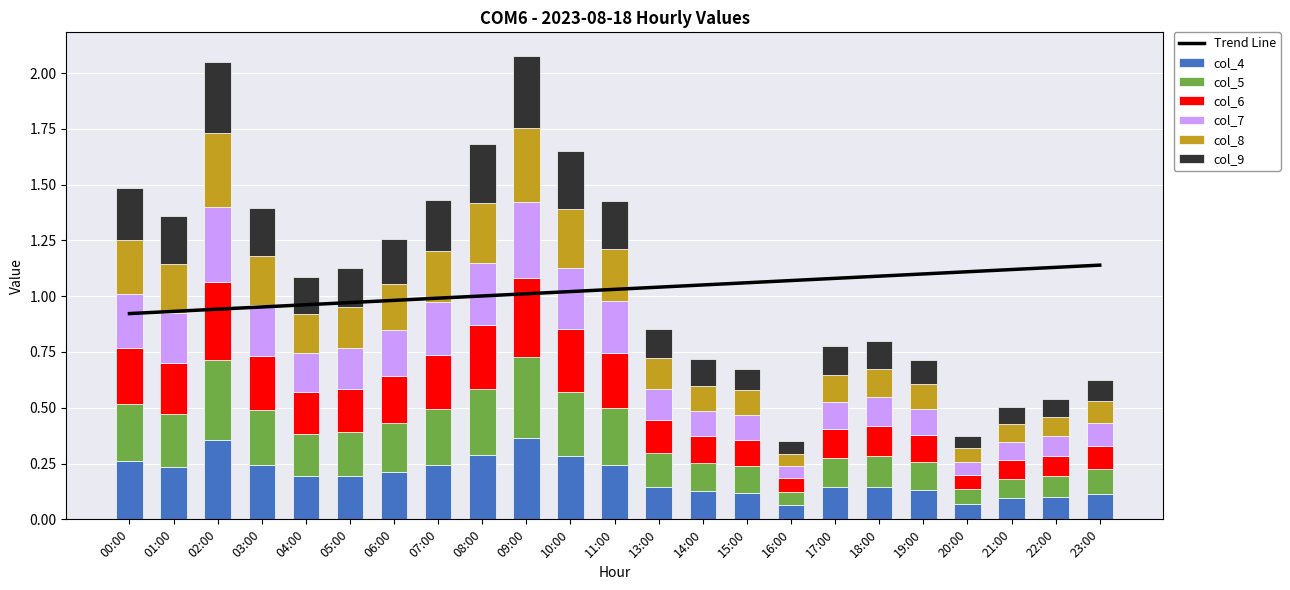

Rank the series at 22:00 from highest to lowest value.

col_4, col_5, col_6, col_7, col_8, col_9